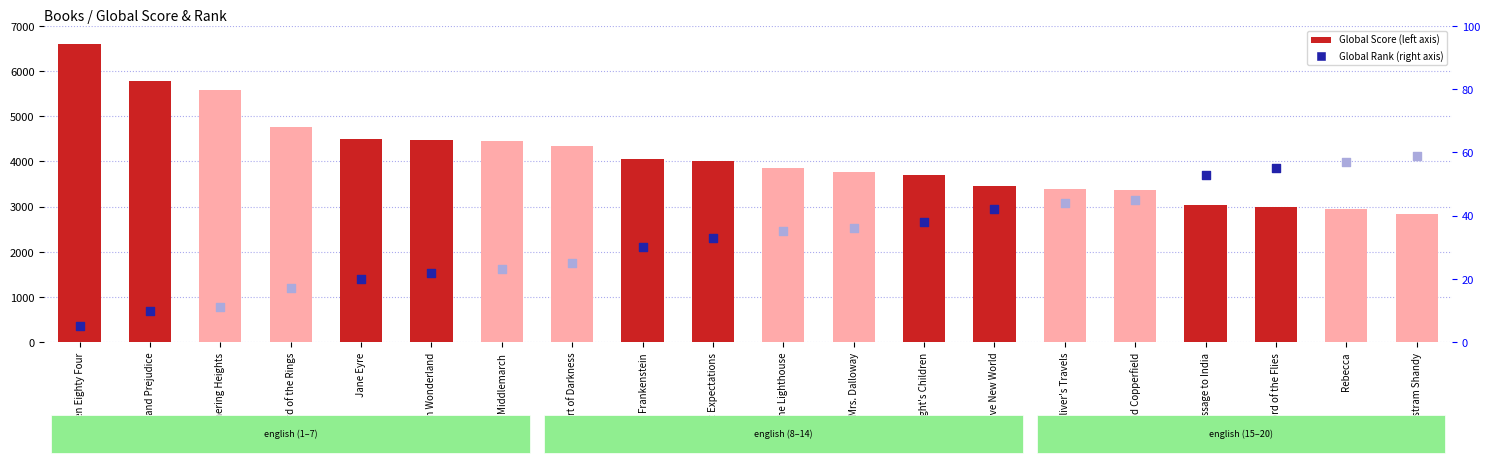

What is the ratio of the value at Heart of Darkness to the value at David Copperfield?

1.3